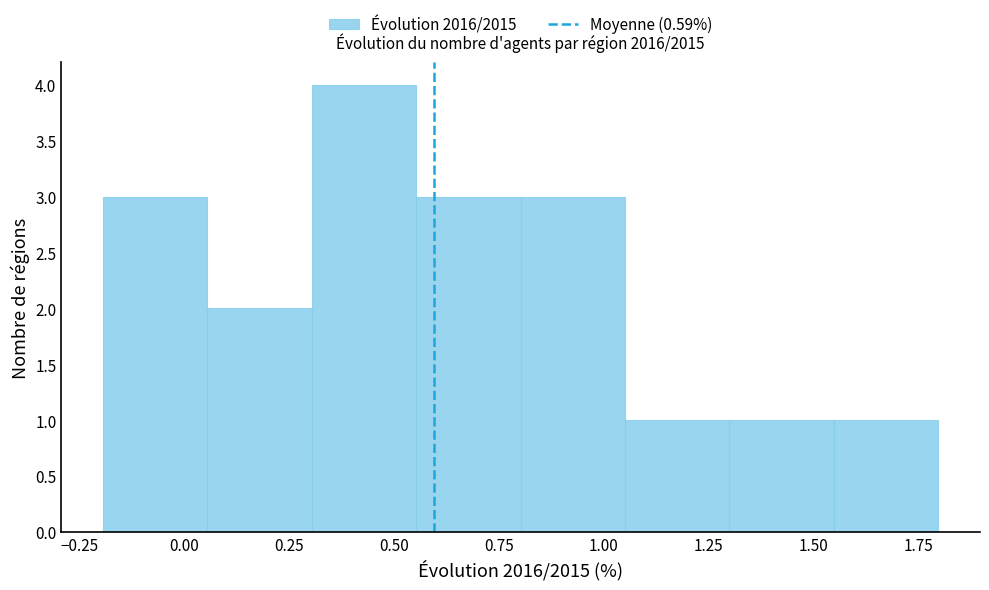

How tall is the bar that spans 1.55 to 1.80 on the x-axis? Neither the bar edges nor the heights are printed on the chart, so give them approximately, as read against the axes.

1